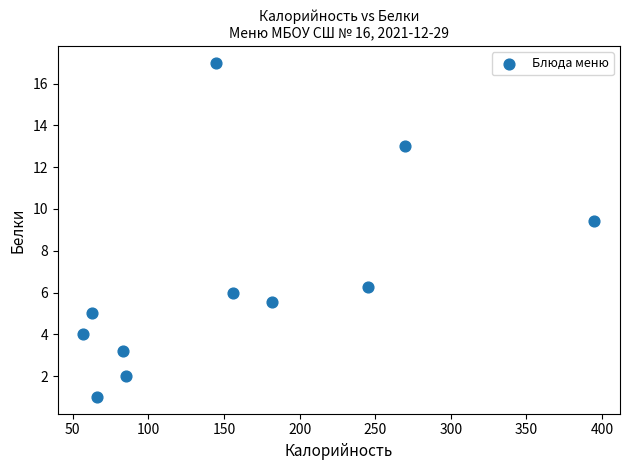

What Y value in the scatter plot is closest to 9?

9.4